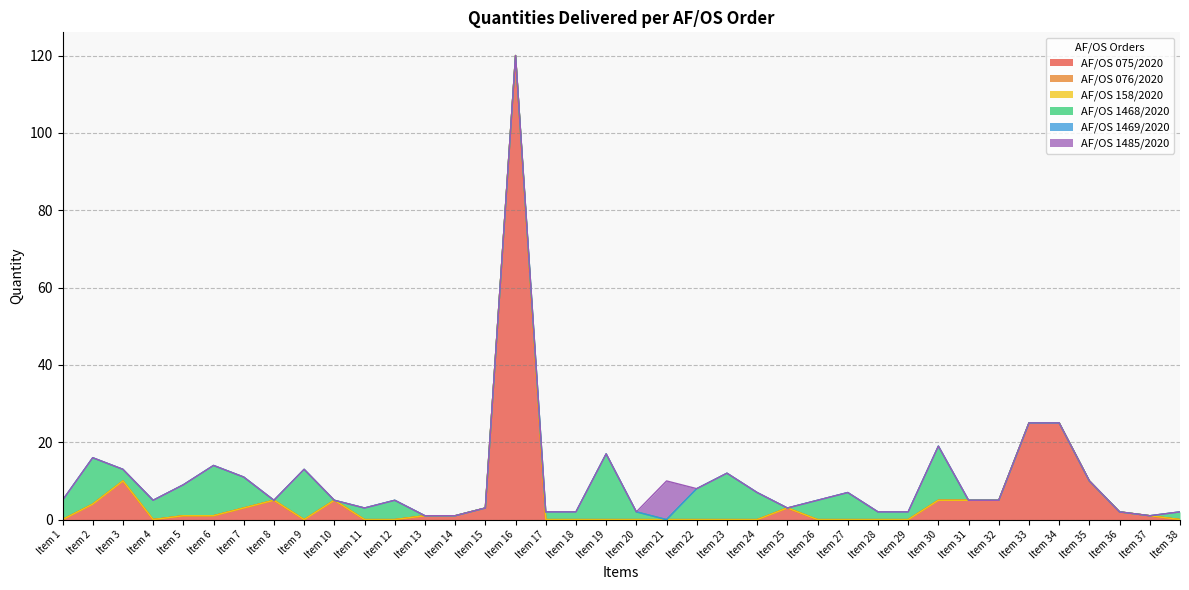

The AF/OS 1469/2020 series shows 0 at Item 34. True or false?

True